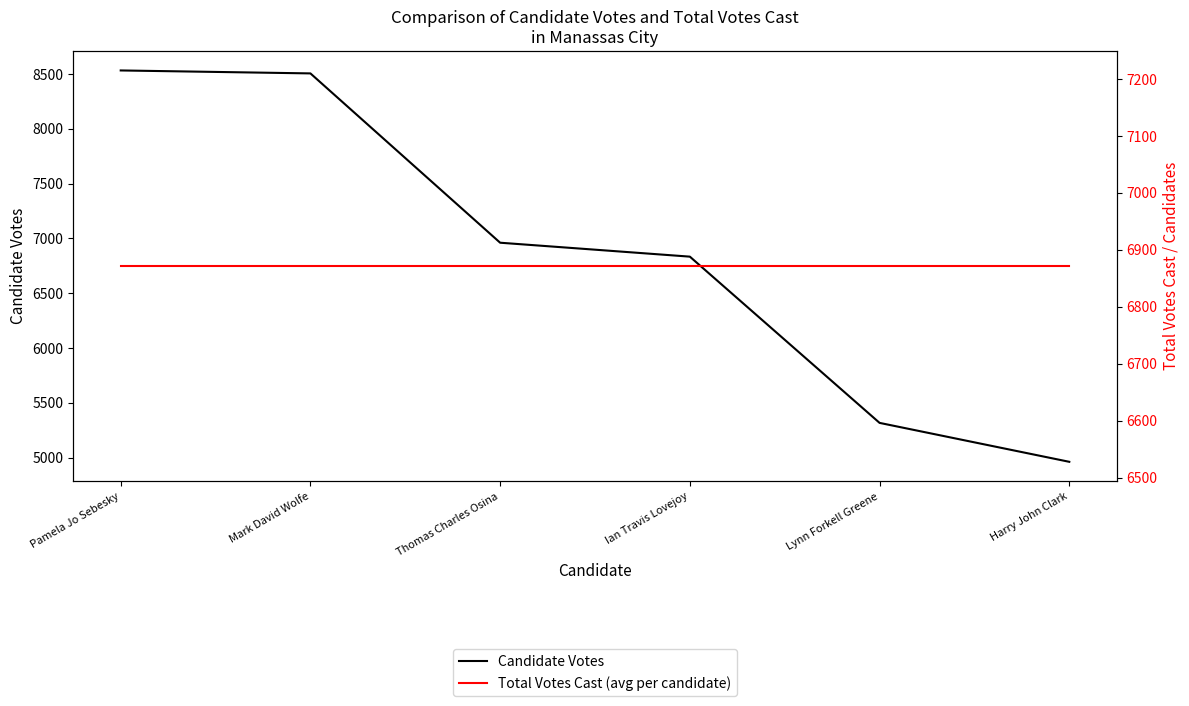

Which series changed the most between Pamela Jo Sebesky and Harry John Clark?

Candidate Votes